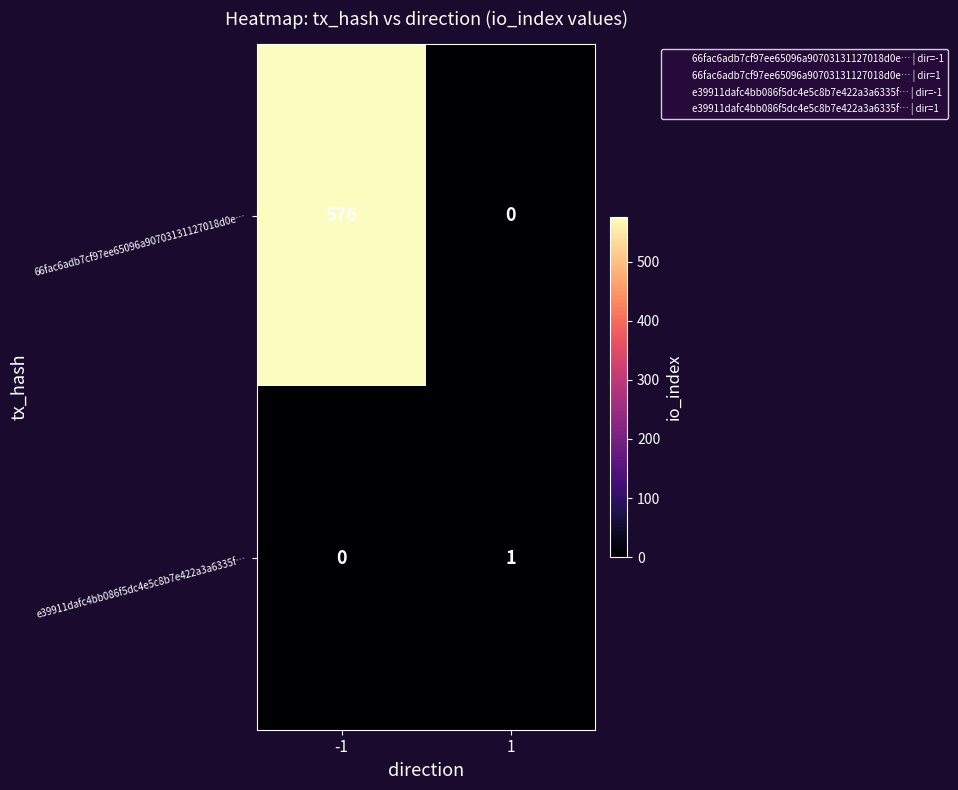

Rank the series by their maximum value, from highest to lowest.

66fac6adb7cf97ee65096a90703131127018d0e…, e39911dafc4bb086f5dc4e5c8b7e422a3a6335f…